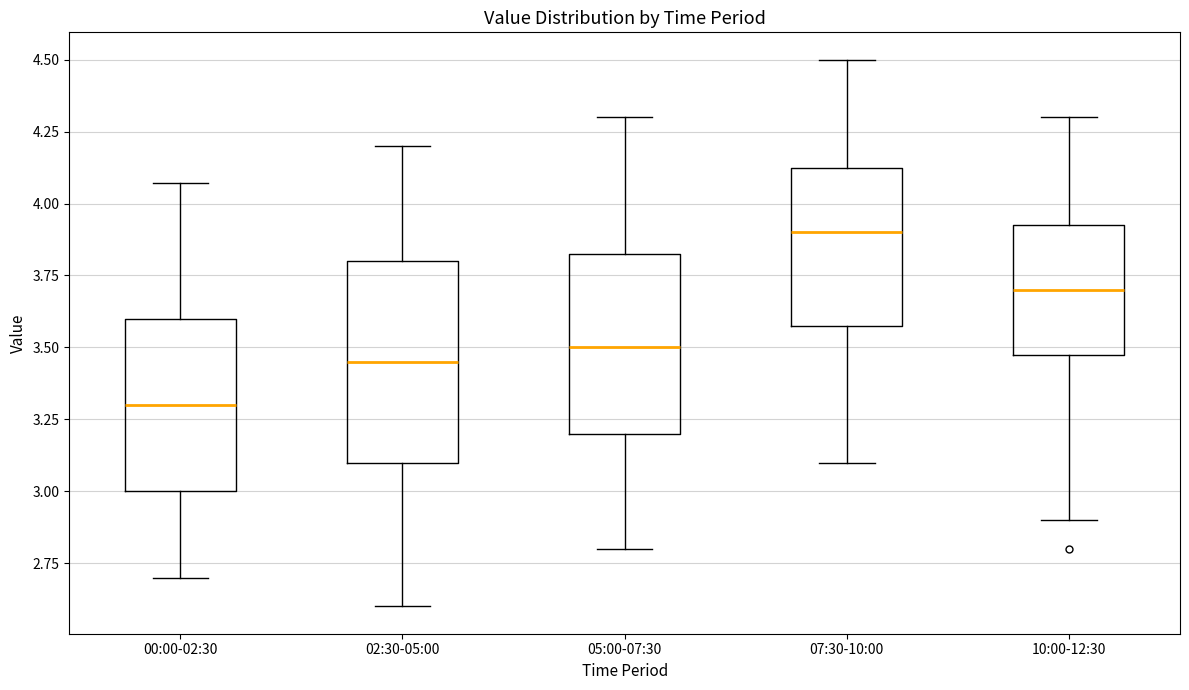

Reading left to right, transcribe this box plot: for each box, give where its median line is, the range the box spans, and where its two whiskers end, as read against the y-axis. The values are not printed on the chart, so give them approximately, as read against the axis.

00:00-02:30: median 3.30, box 3.00 to 3.60, whiskers 2.70 to 4.05
02:30-05:00: median 3.45, box 3.10 to 3.80, whiskers 2.60 to 4.20
05:00-07:30: median 3.50, box 3.20 to 3.85, whiskers 2.80 to 4.30
07:30-10:00: median 3.90, box 3.60 to 4.15, whiskers 3.10 to 4.50
10:00-12:30: median 3.70, box 3.50 to 3.95, whiskers 2.90 to 4.30